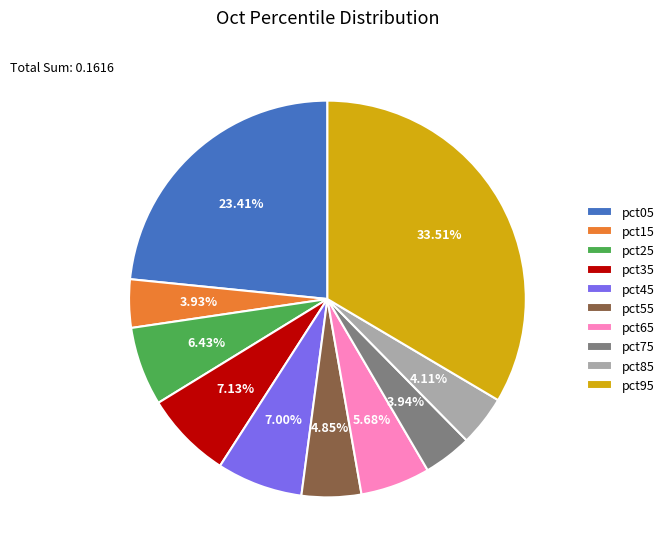

Is pct05 the majority of the pie?

No